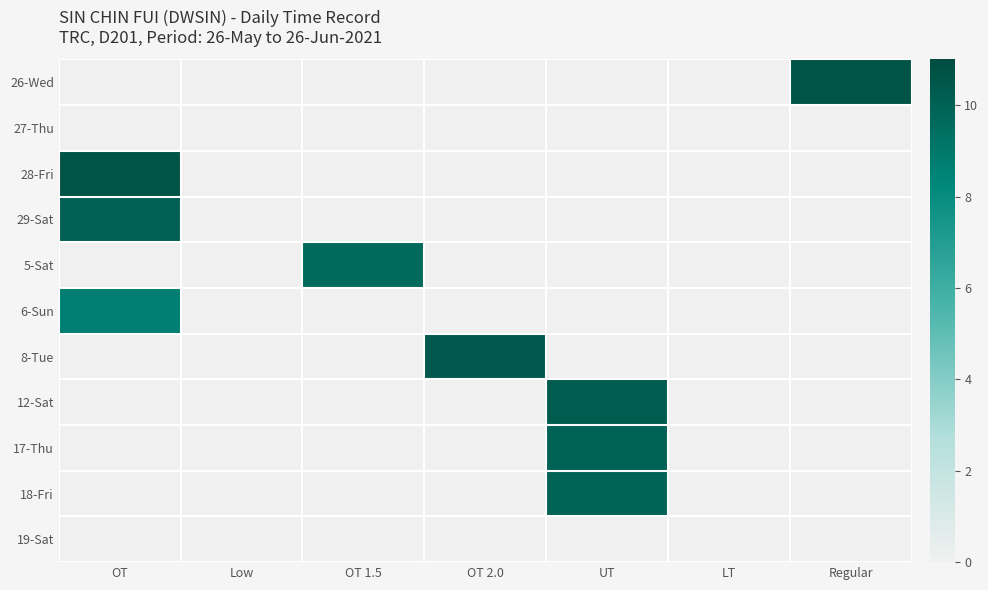

Which has a higher value, LT or UT?

LT